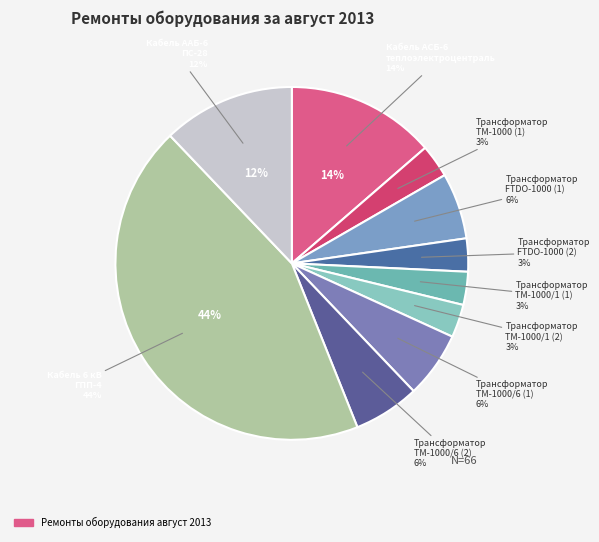

To the nearest percent, what percentage of the pie is Трансформатор
ТМ-1000/6 (2)?

6%